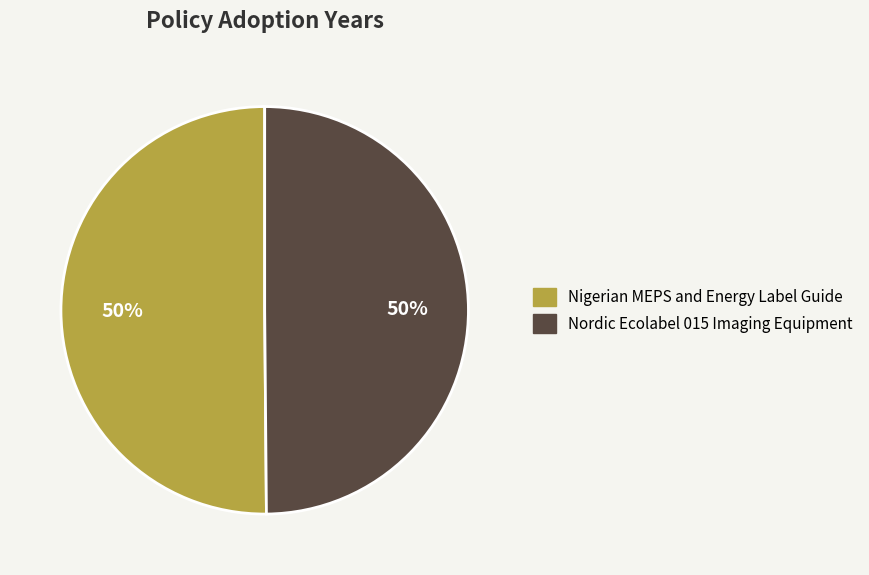

Approximately how many times larger is the value at Nordic Ecolabel 015 Imaging Equipment compared to Nigerian MEPS and Energy Label Guide?

1.0